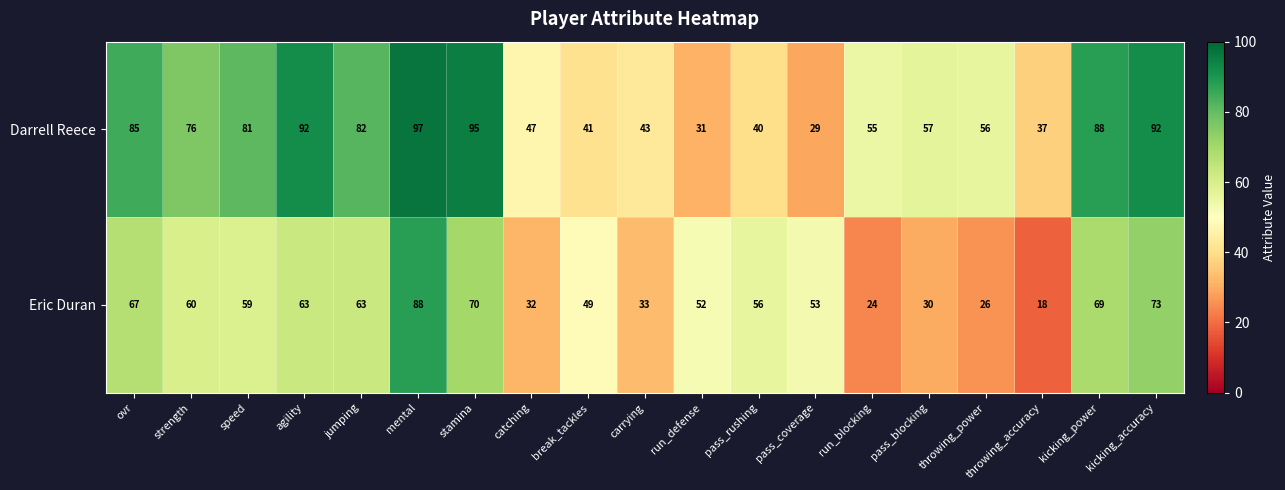

The value of Darrell Reece at pass_blocking is 57. True or false?

True